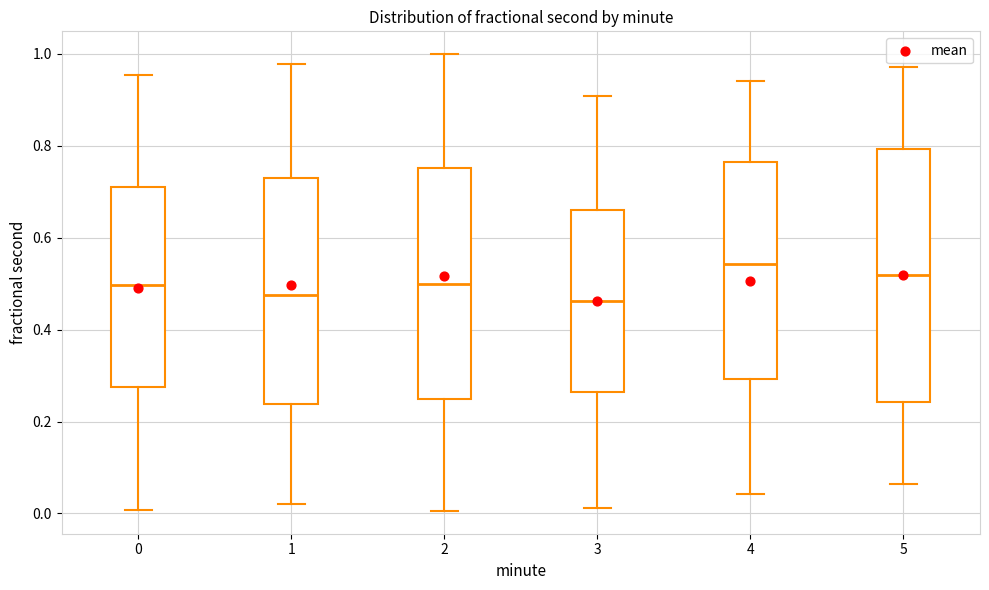

Reading left to right, transcribe this box plot: for each box, give where its median line is, the range the box spans, and where its two whiskers end, as read against the y-axis. The values are not printed on the chart, so give them approximately, as read against the axis.

0: median 0.50, box 0.28 to 0.70, whiskers 0.00 to 0.96
1: median 0.48, box 0.24 to 0.72, whiskers 0.02 to 0.98
2: median 0.50, box 0.24 to 0.76, whiskers 0.00 to 1.00
3: median 0.46, box 0.26 to 0.66, whiskers 0.02 to 0.90
4: median 0.54, box 0.30 to 0.76, whiskers 0.04 to 0.94
5: median 0.52, box 0.24 to 0.80, whiskers 0.06 to 0.98